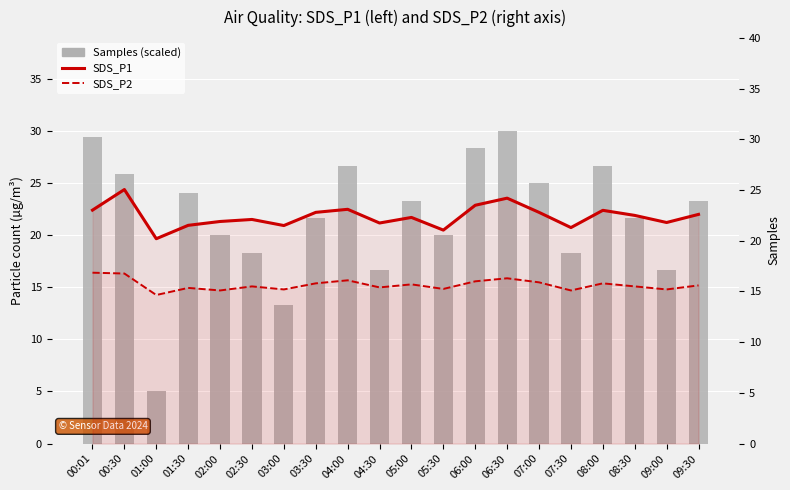

At which category does the chart reach its minimum across all series?

01:00